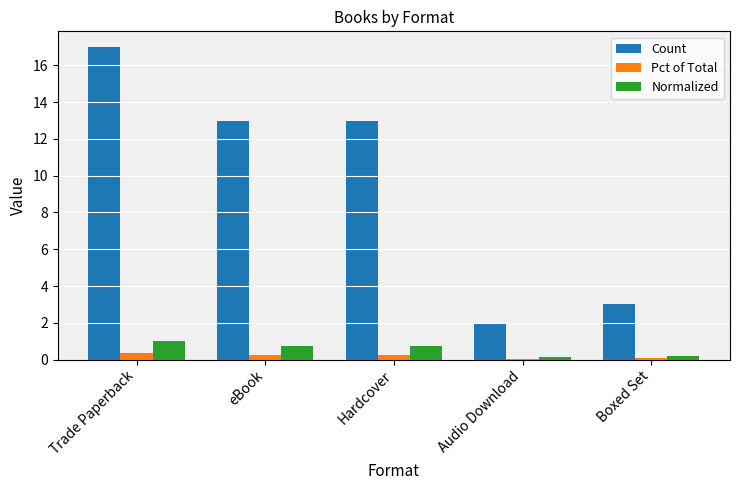

At which category is the sum across all series the highest?

Trade Paperback